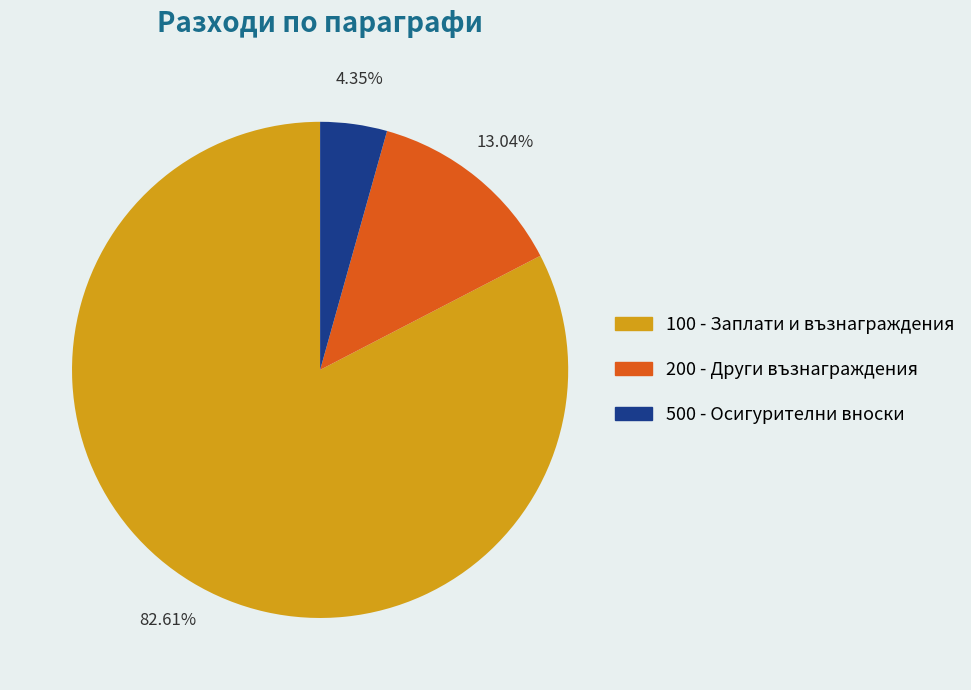

Count the number of slices in the pie.

3